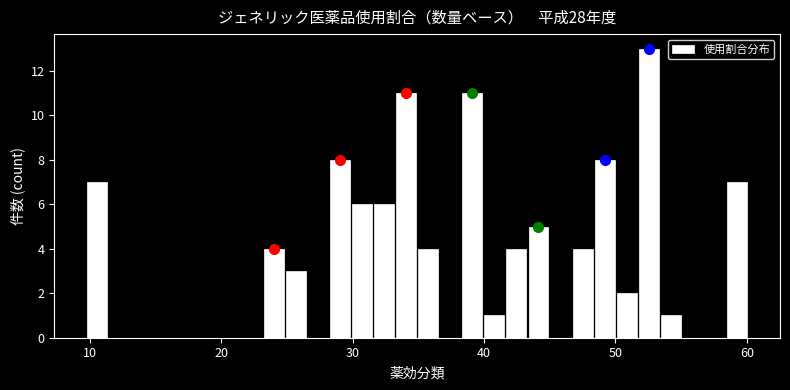

Read against the x-axis, roughly where is the centre of the tallest bar?

53